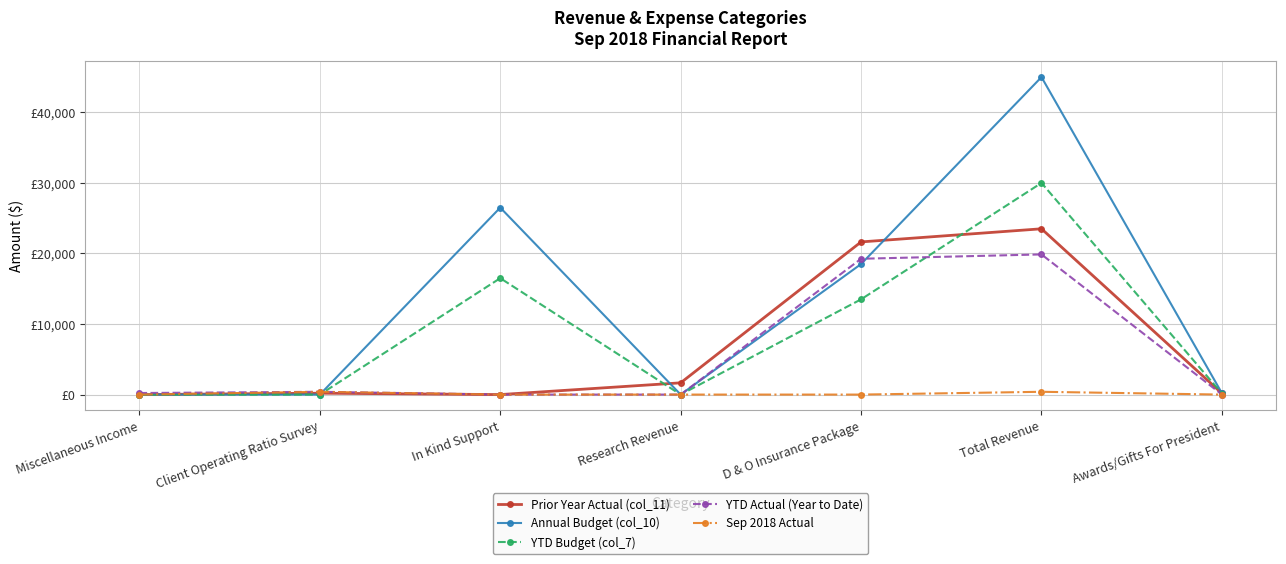

What are all the series names shown in the legend?

Prior Year Actual (col_11), Annual Budget (col_10), YTD Budget (col_7), YTD Actual (Year to Date), Sep 2018 Actual